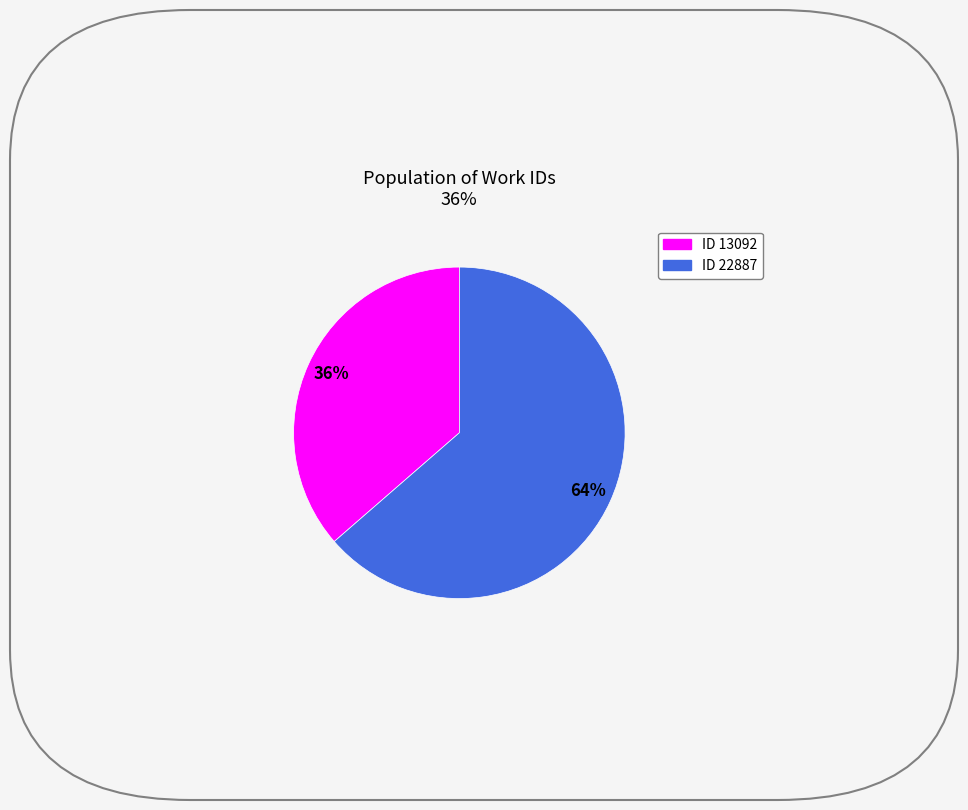

Count the number of slices in the pie.

2